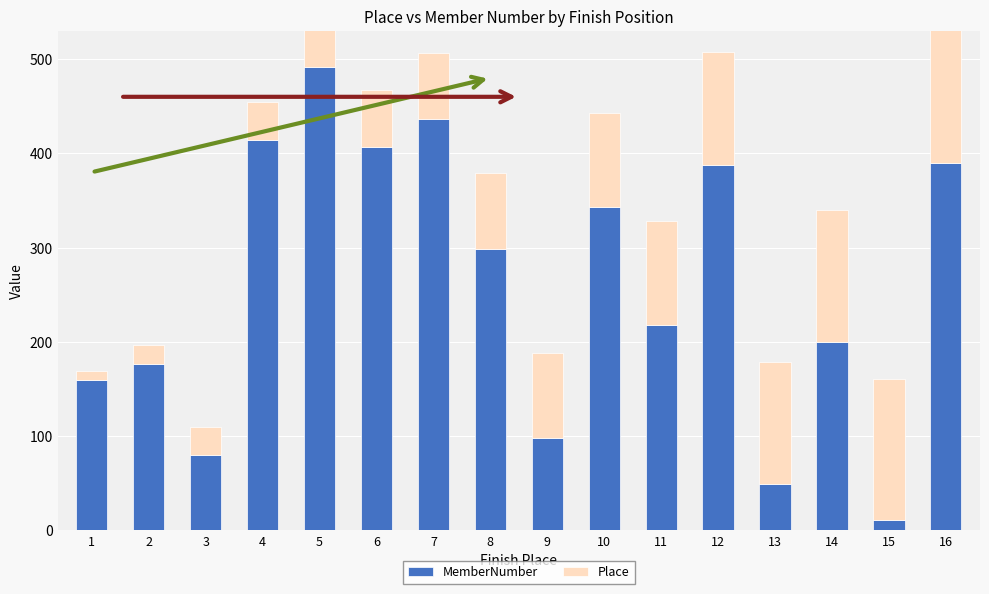

Rank the series by their average value, from lowest to highest.

Place, MemberNumber